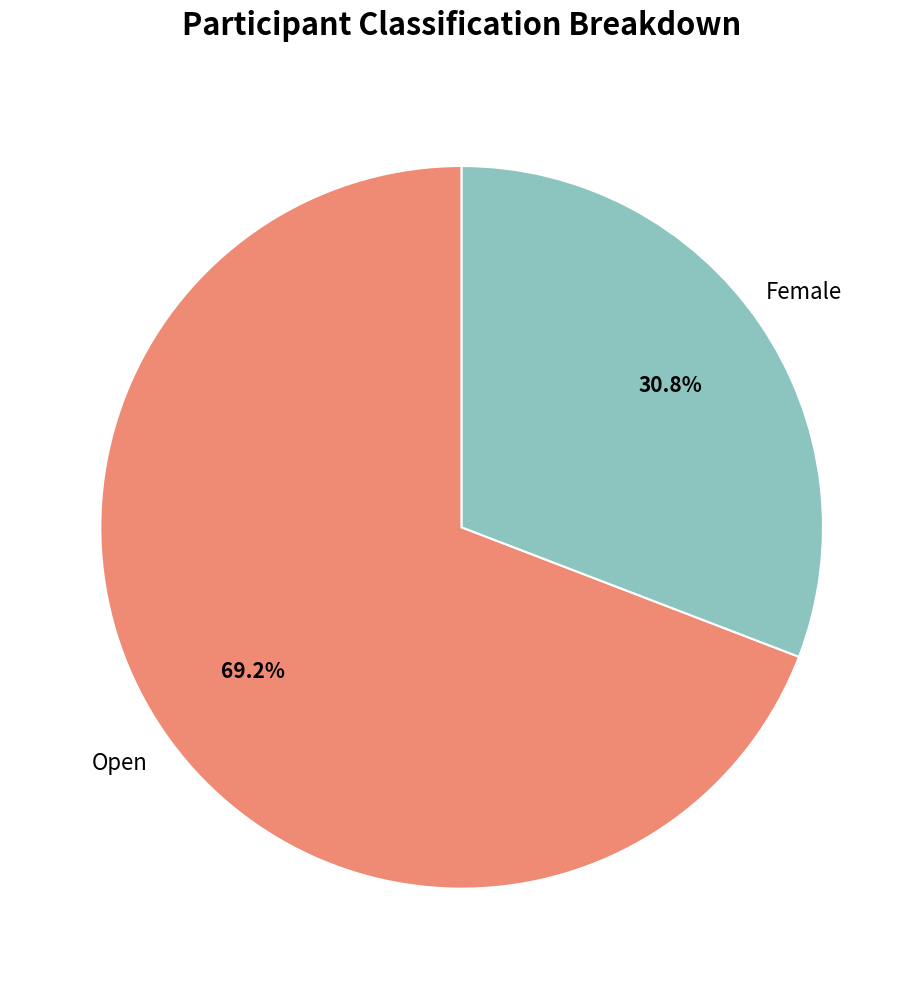

Is there any slice that represents more than half of the pie?

Yes